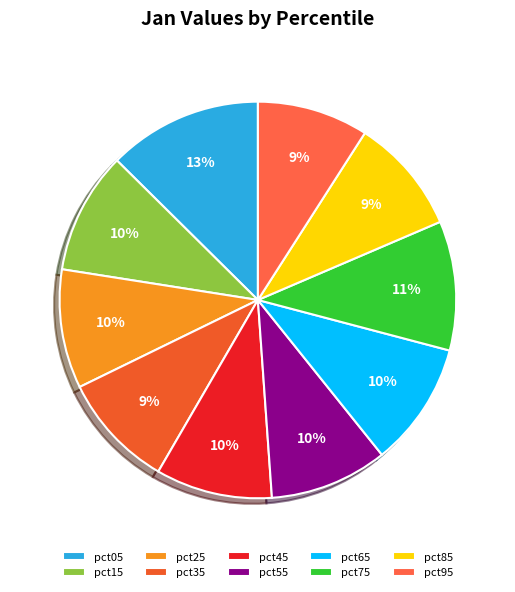

Count the number of slices in the pie.

10